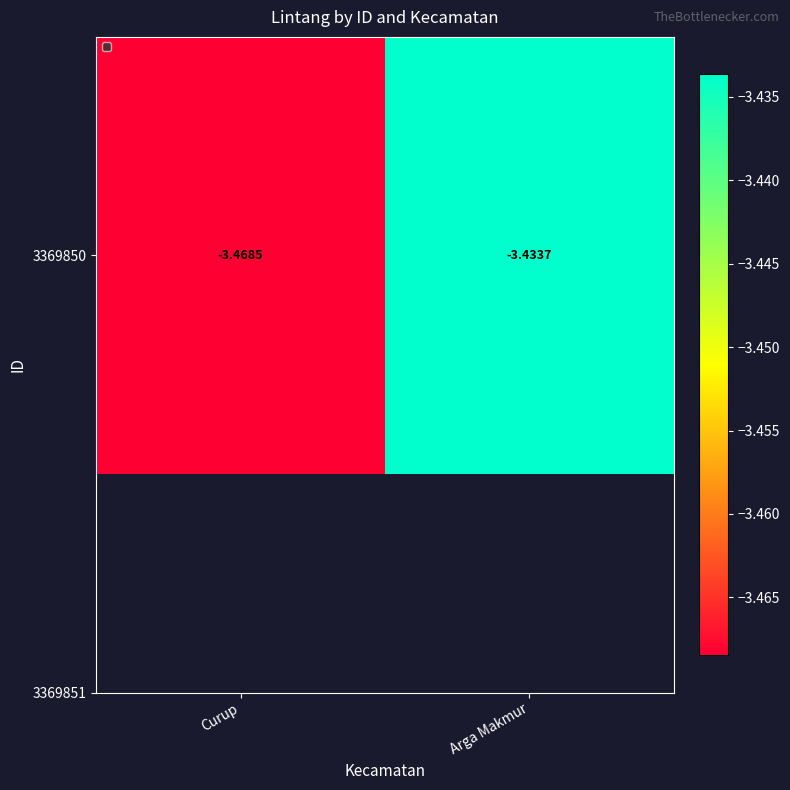

List the labels in order of value, largest first.

Arga Makmur, Curup